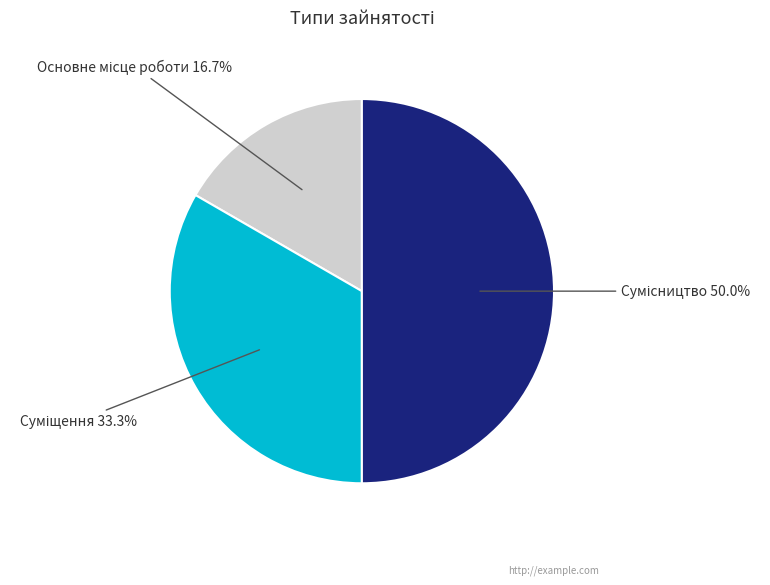

Which category has the smallest portion of the pie?

Основне місце роботи